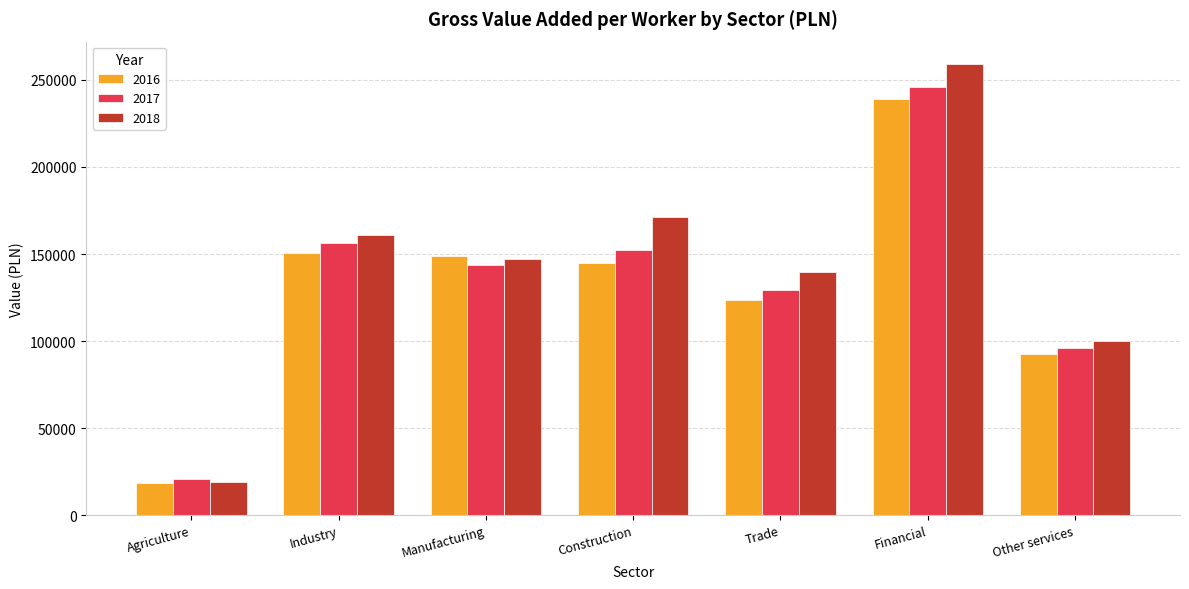

At which label is 2016 closest to 128840?

Trade